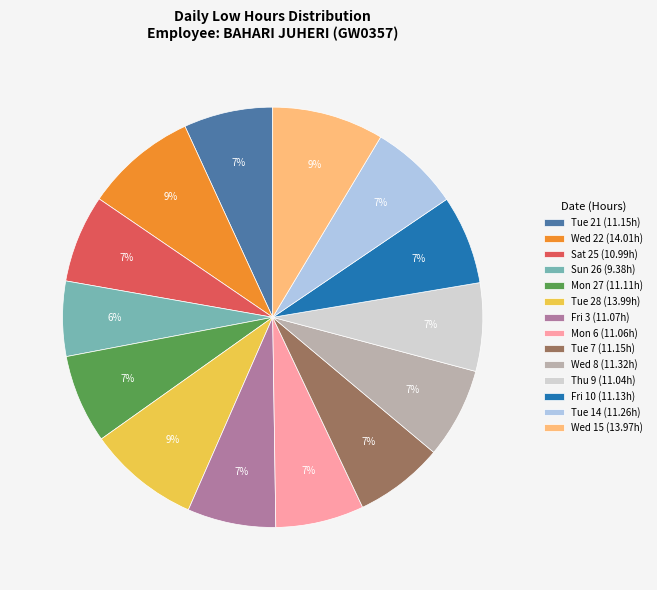

Approximately how many times larger is the value at Wed 22 (14.01h) compared to Fri 10 (11.13h)?

1.3